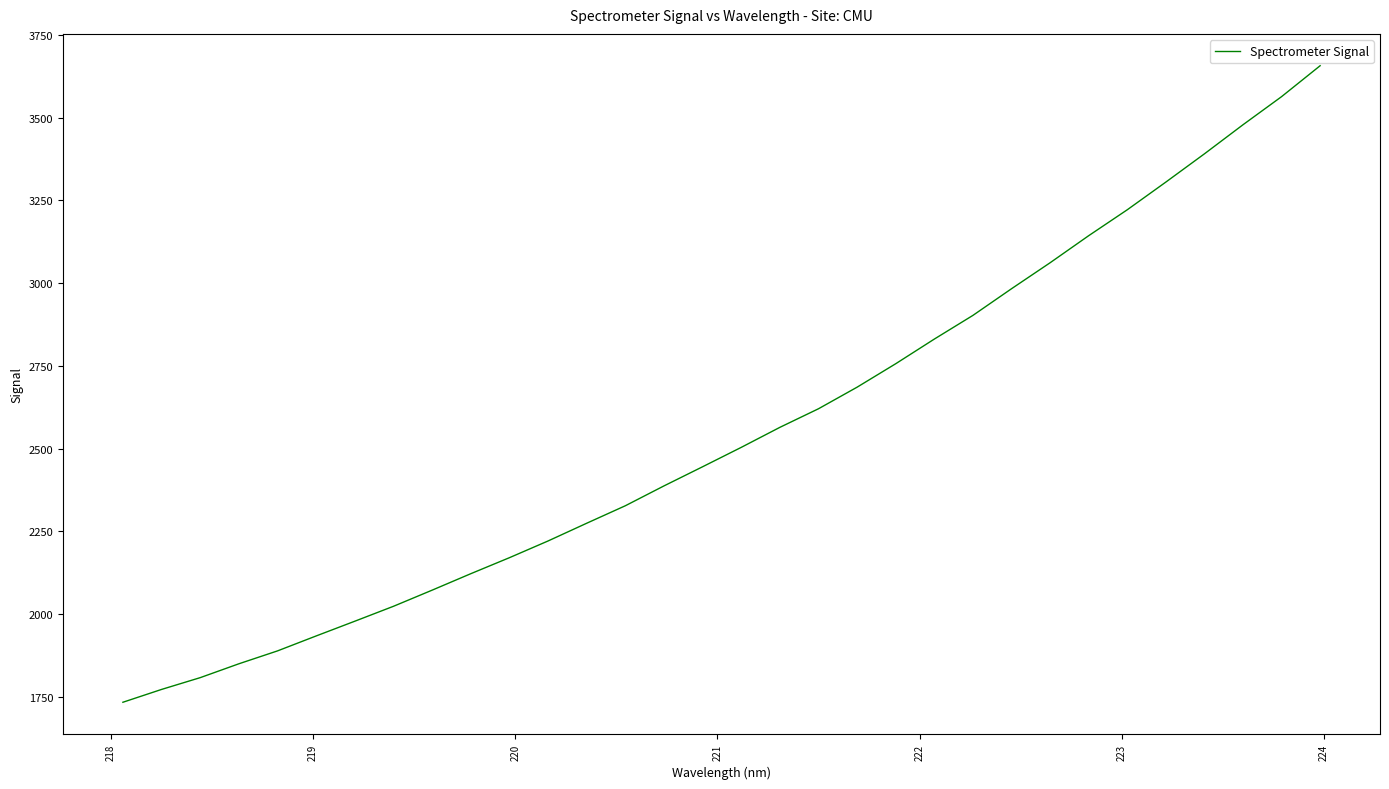

What is the minimum value shown in the chart?

1733.7